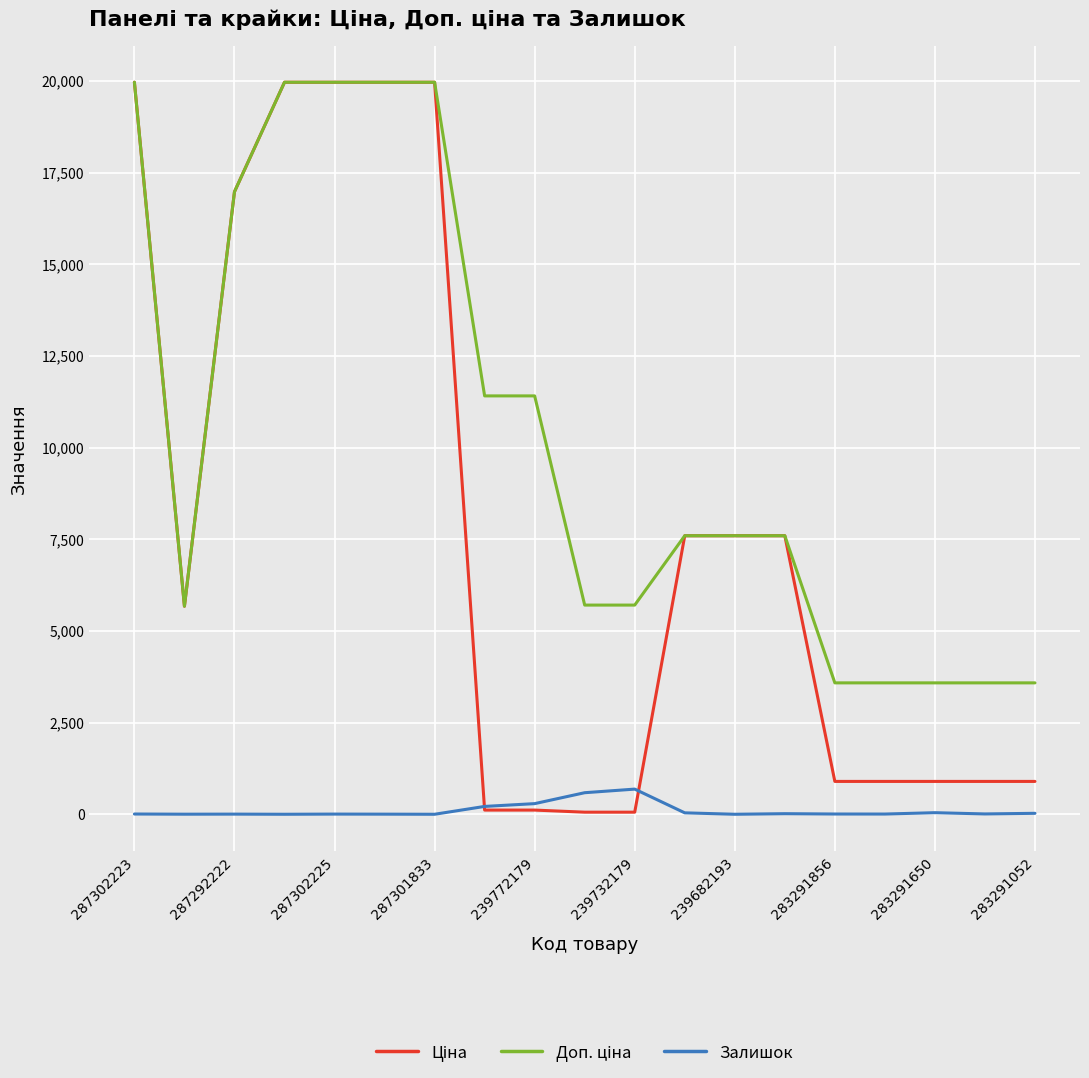

At which category is the sum across all series the highest?

287302223